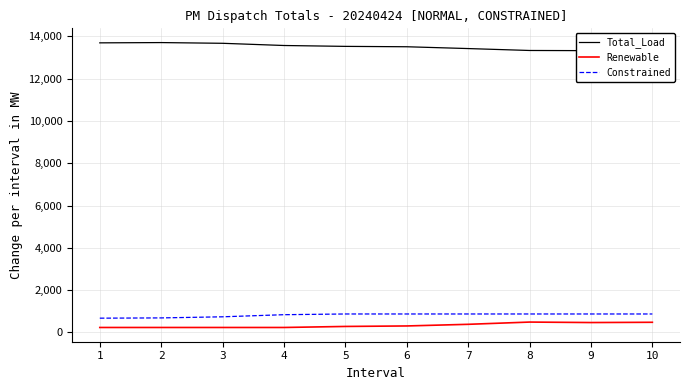

Does the chart display data point markers on the line(s)?

No